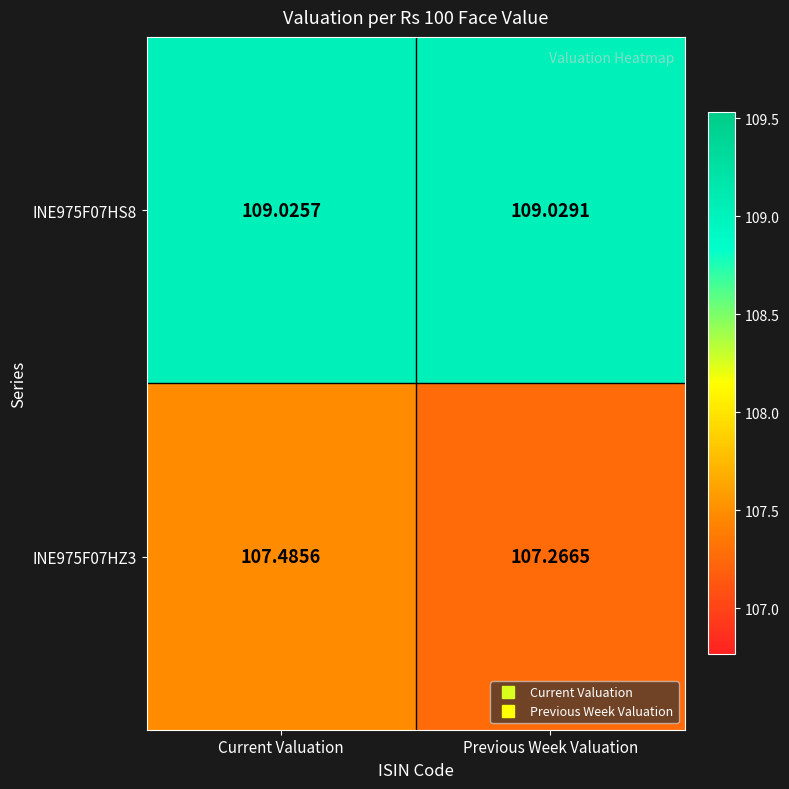

What is the greatest value displayed?

109.0